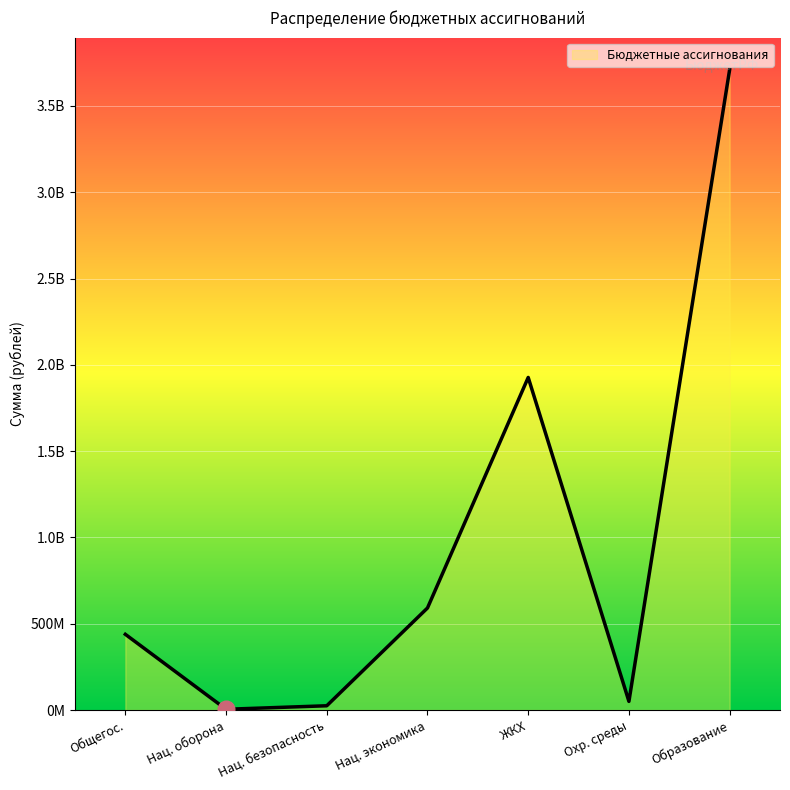

List the labels in order of value, smallest first.

Нац. оборона, Нац. безопасность, Охр. среды, Общегос., Нац. экономика, ЖКХ, Образование